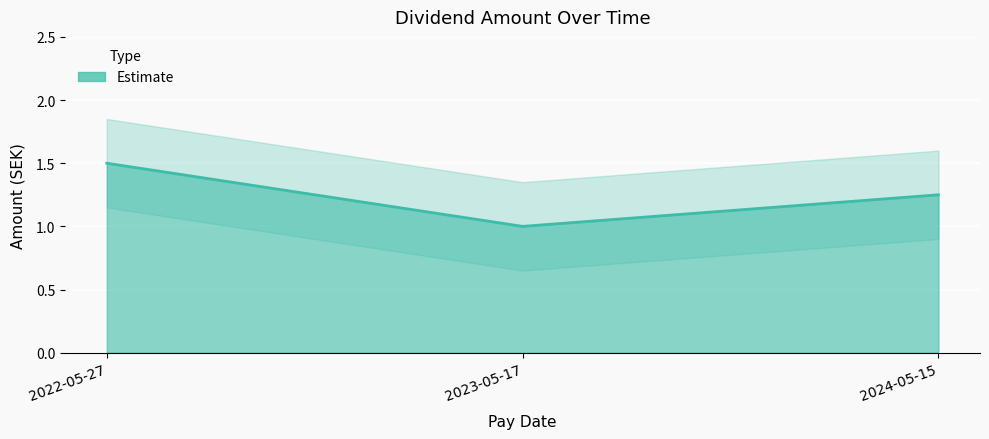

What is the label of the 3rd point from the left?

2024-05-15